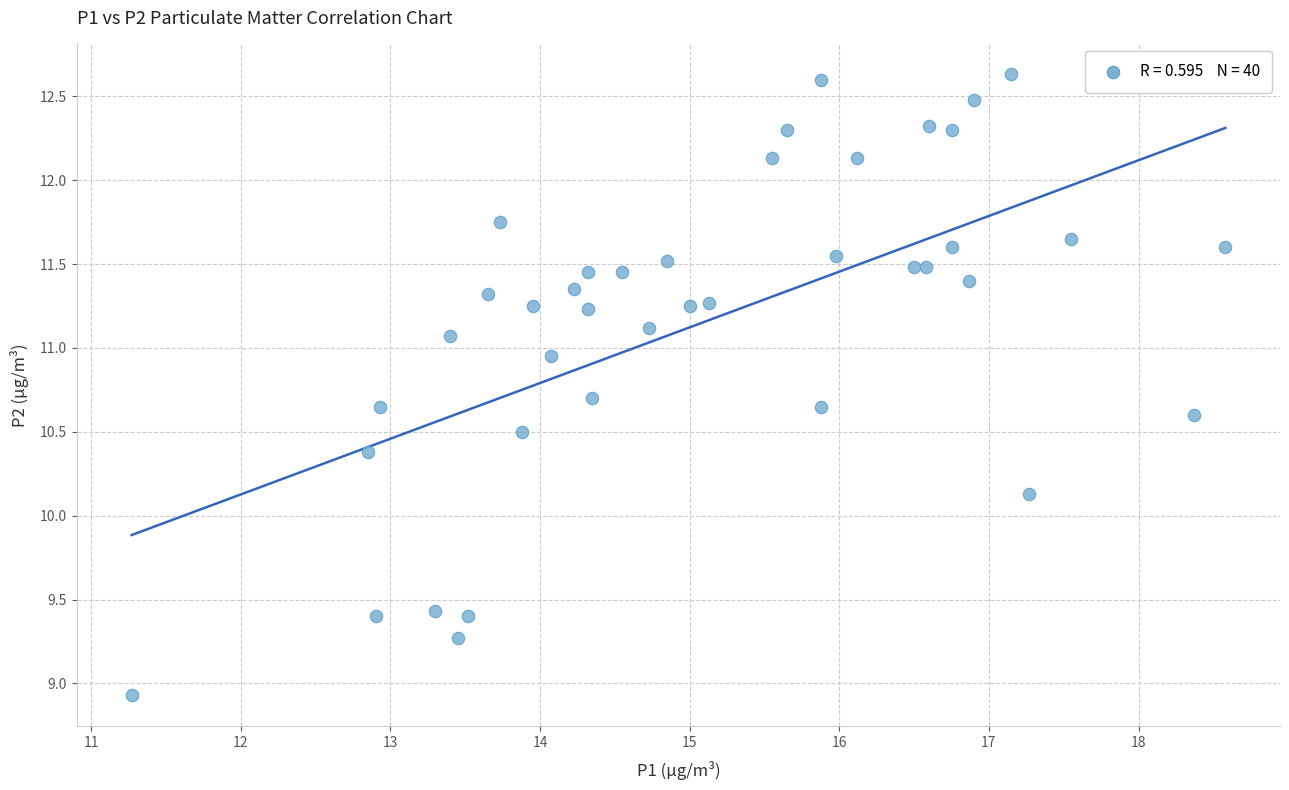

What Y value in the scatter plot is closest to 10?

10.1